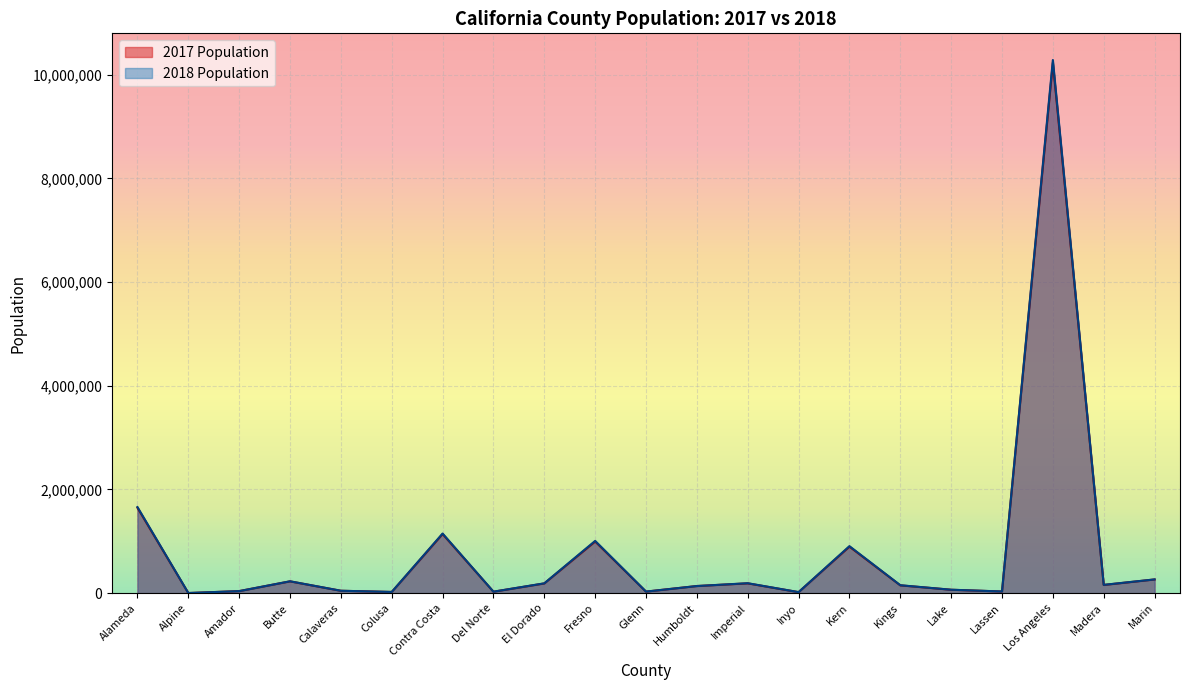

Reading left to right, list all the values displayed in this chart.

2018 Population: Alameda=1660202	Alpine=1154	Amador=38094	Butte=227621	Calaveras=45157	Colusa=22098	Contra Costa=1149363	Del Norte=27221	El Dorado=188399	Fresno=1007229	Glenn=28796	Humboldt=136002	Imperial=190624	Inyo=18577	Kern=905801	Kings=151662	Lake=65081	Lassen=30911	Los Angeles=10283729	Madera=158894	Marin=263886
2017 Population: Alameda=1646405	Alpine=1156	Amador=38382	Butte=226403	Calaveras=45175	Colusa=22050	Contra Costa=1139313	Del Norte=27060	El Dorado=186223	Fresno=995233	Glenn=28730	Humboldt=136430	Imperial=187921	Inyo=18598	Kern=896101	Kings=149559	Lake=64740	Lassen=30661	Los Angeles=10231271	Madera=156963	Marin=263262